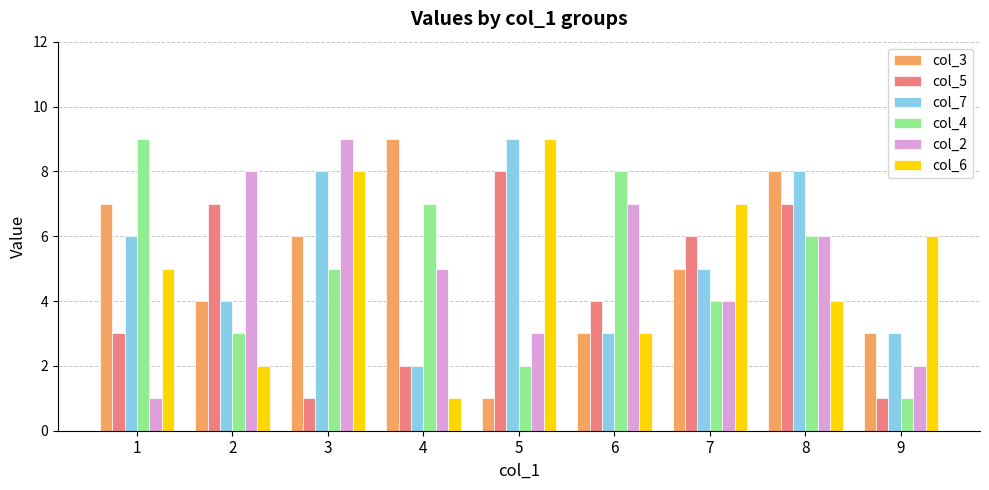

What are all the series names shown in the legend?

col_3, col_5, col_7, col_4, col_2, col_6